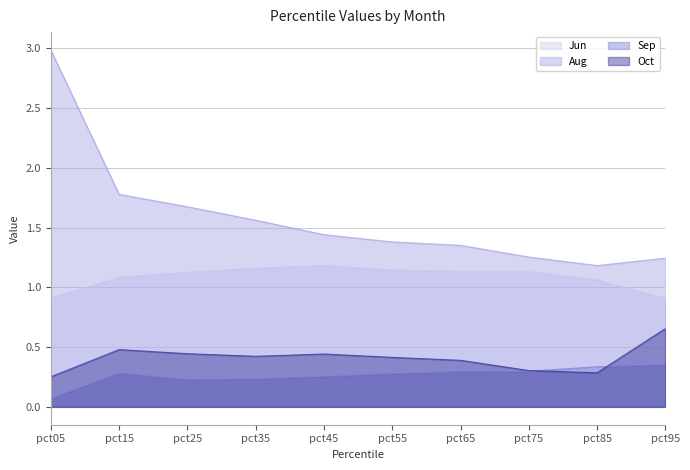

Which series ends up on top after the final intersection of Oct and Sep?

Oct